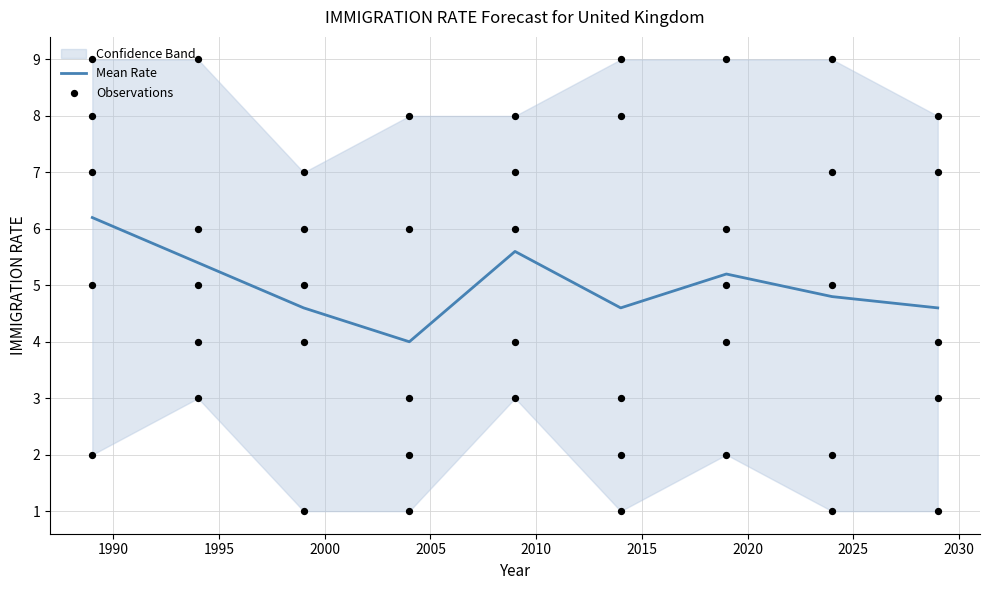

What is the total value across all series at 4?

24